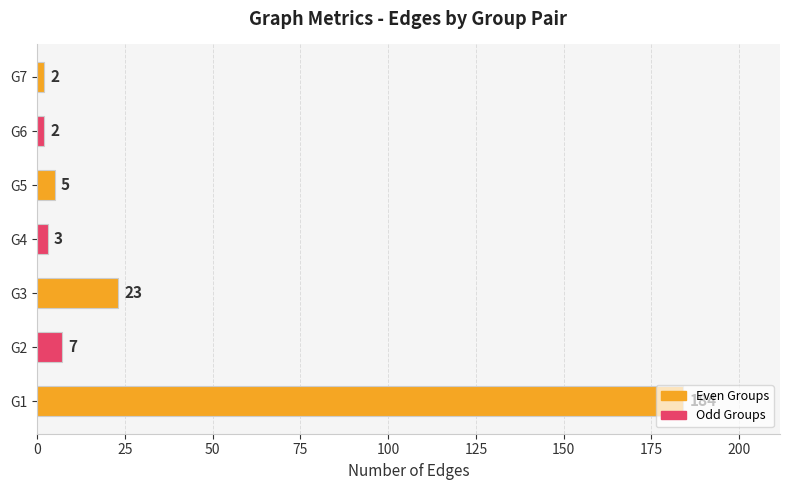

Is it true that the value at G3 is 23?

True